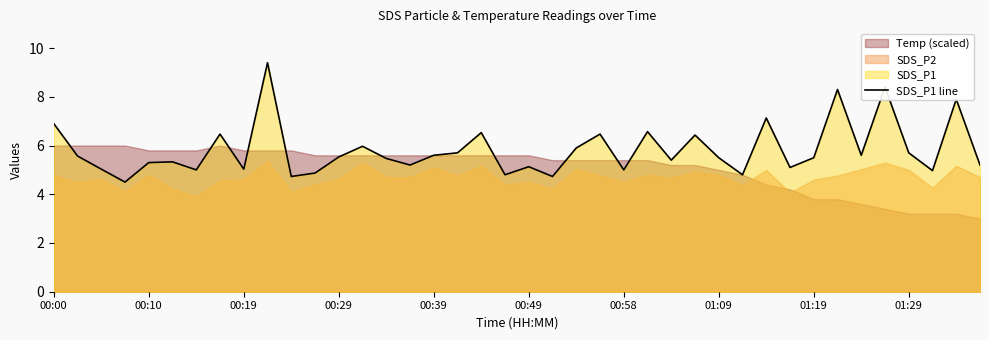

What is the lowest value of the SDS_P1 line series?

4.5